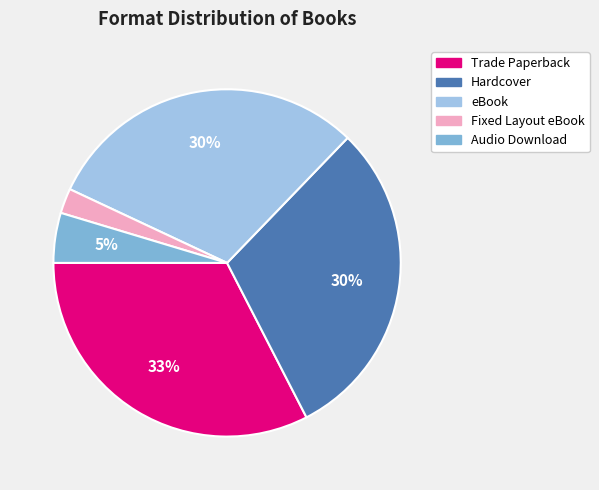

To the nearest percent, what is the average slice percentage?

20%